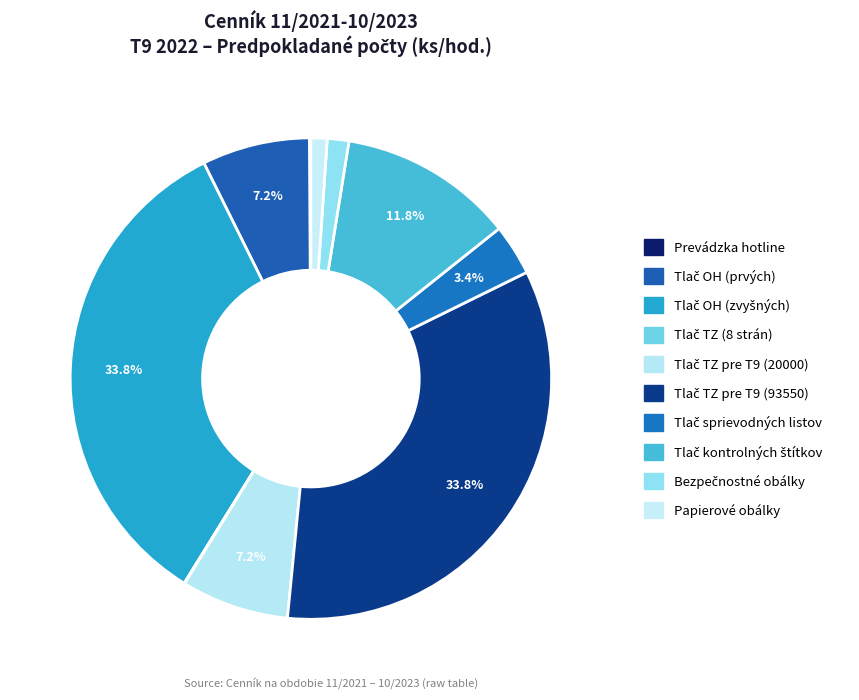

Approximately how many times larger is the value at Tlač TZ pre T9 (93550) compared to Papierové obálky?

31.2